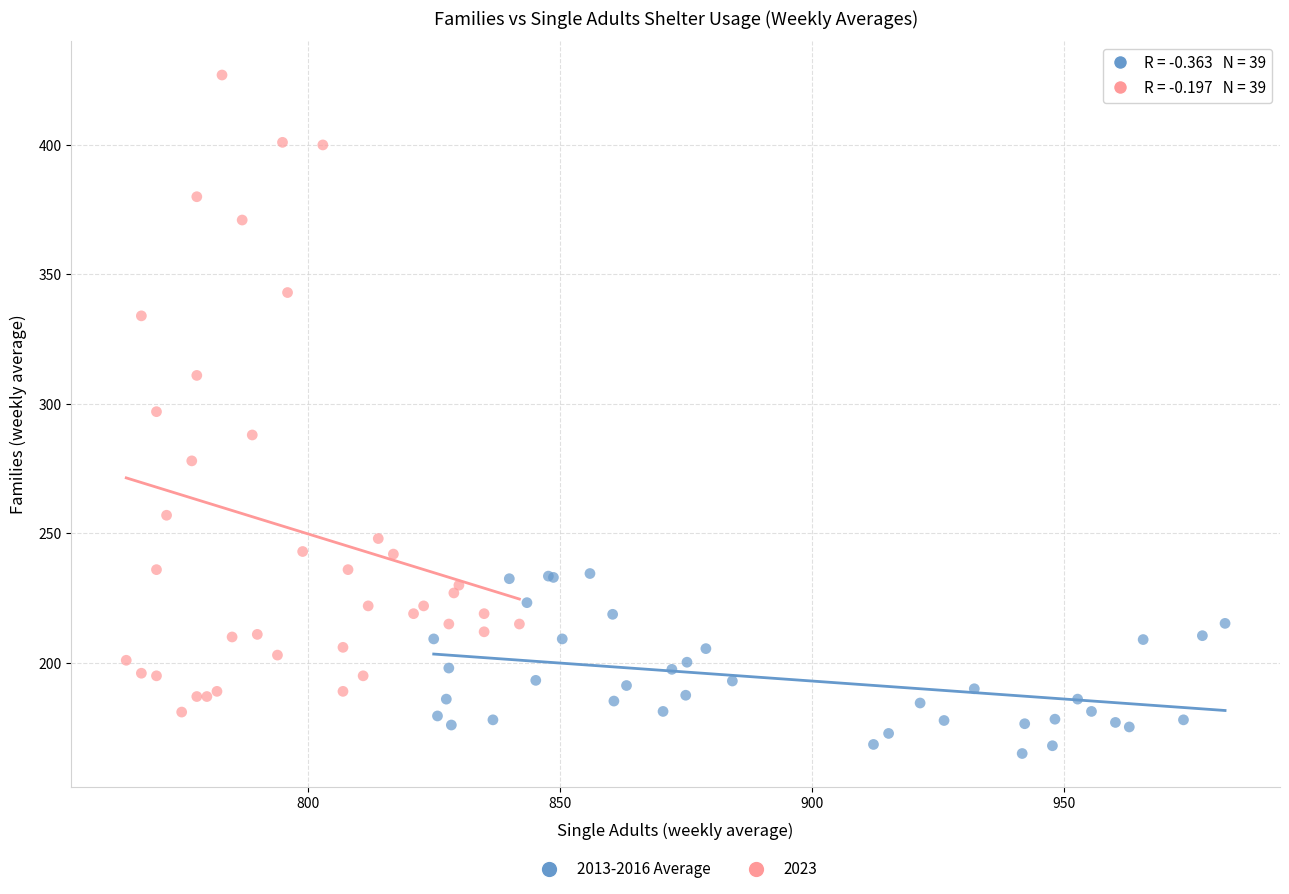

Which series contains the lowest Y value?

2013-2016 Average